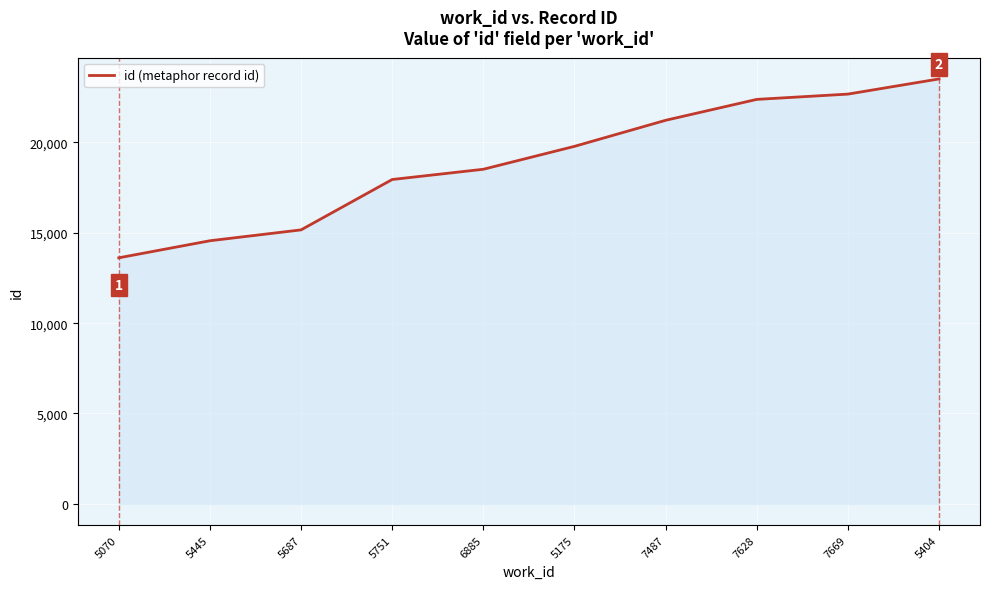

The value at 5175 is 19786. True or false?

True